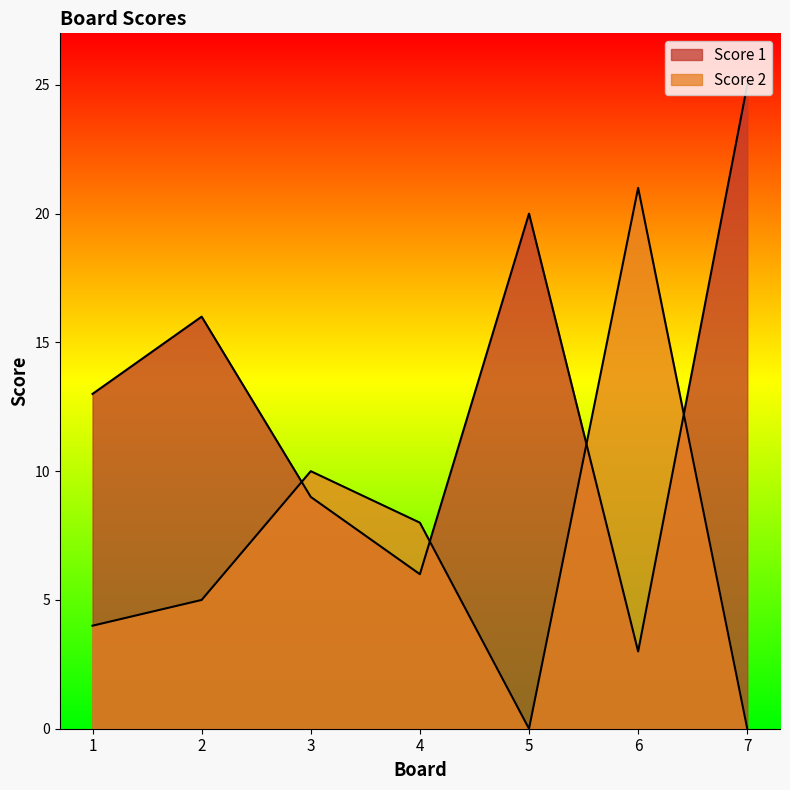

Reading right to left, what are all the values shown in this chart?

Score 1: 25	3	20	6	9	16	13
Score 2: 0	21	0	8	10	5	4